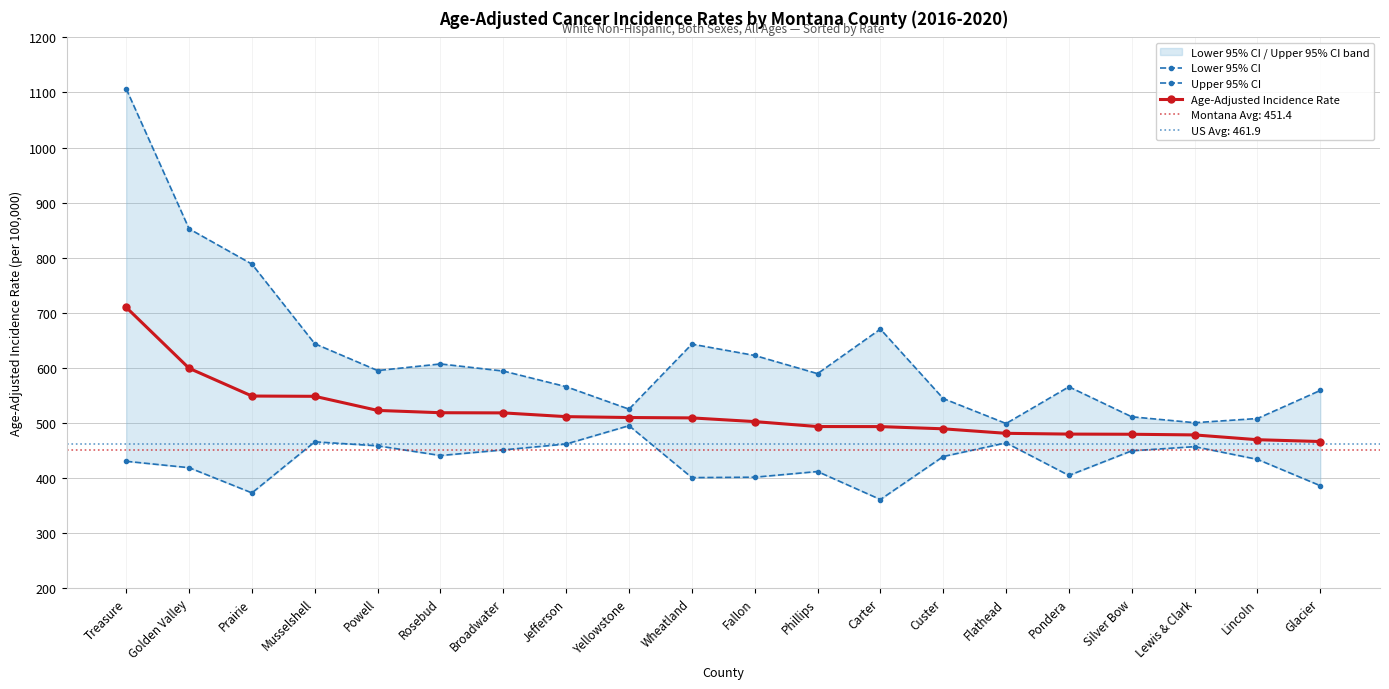

What is the minimum value shown in the chart?

360.8